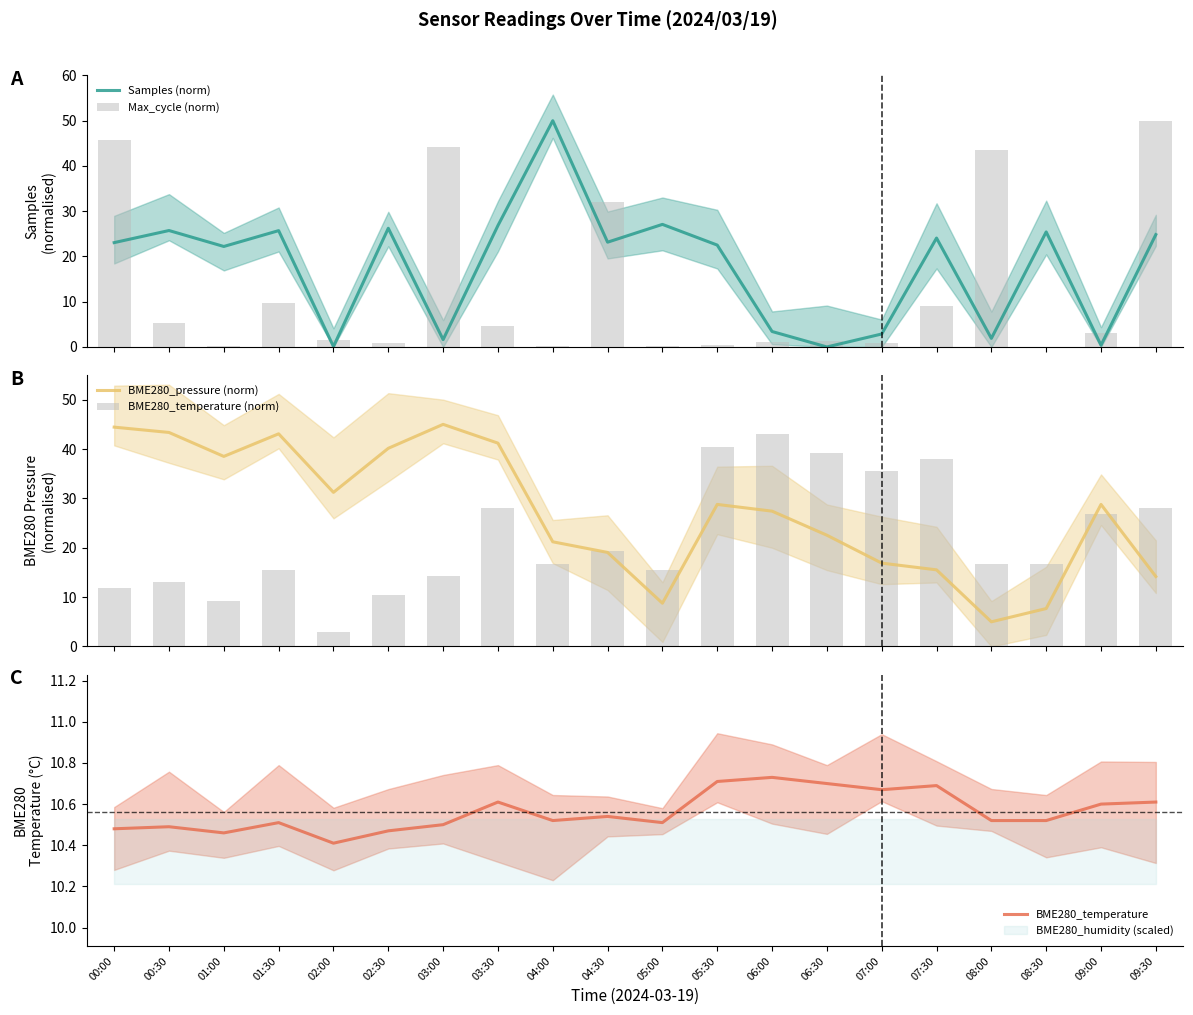

Are the bars grouped side by side (vs. stacked)?

Yes